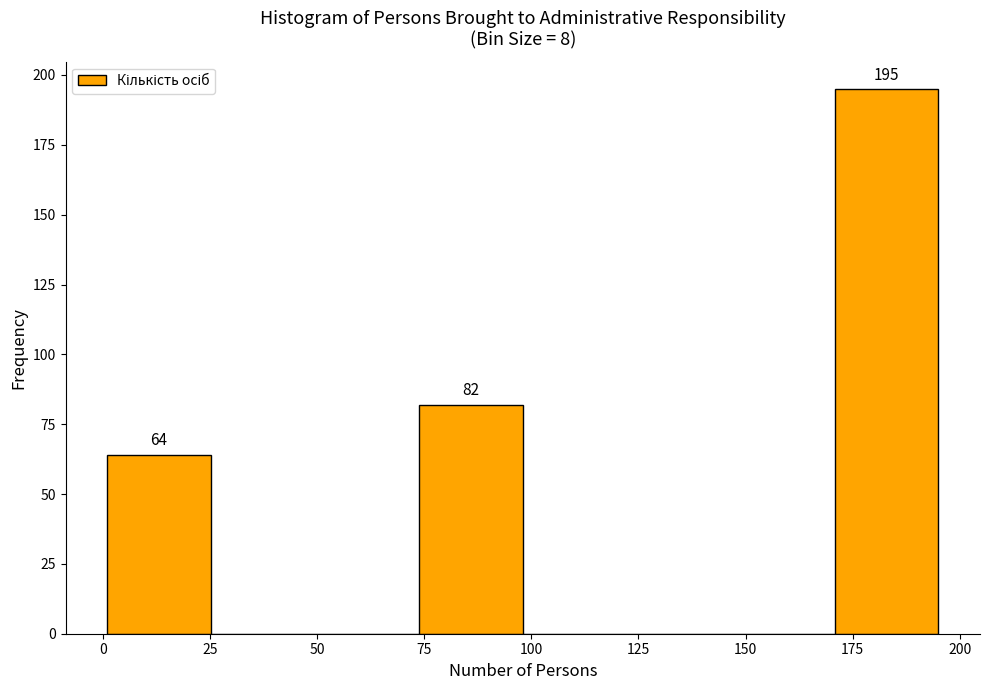

Which range on the x-axis has the tallest bar?

170 to 195